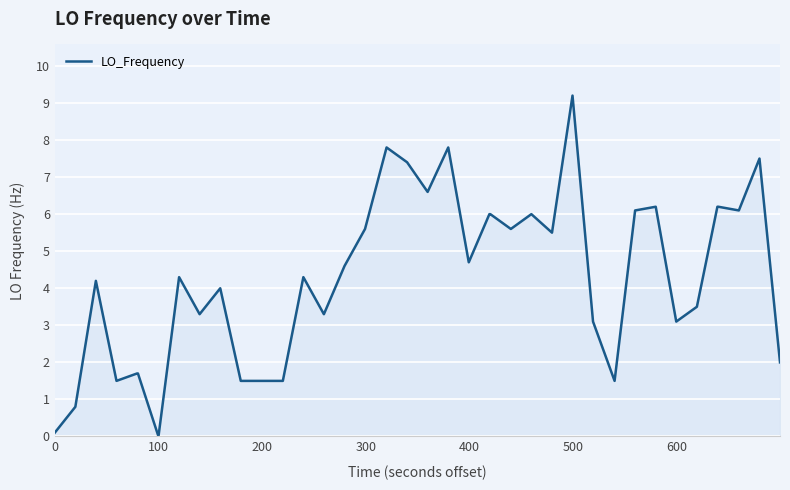

What is the difference between the maximum and minimum values?

9.2